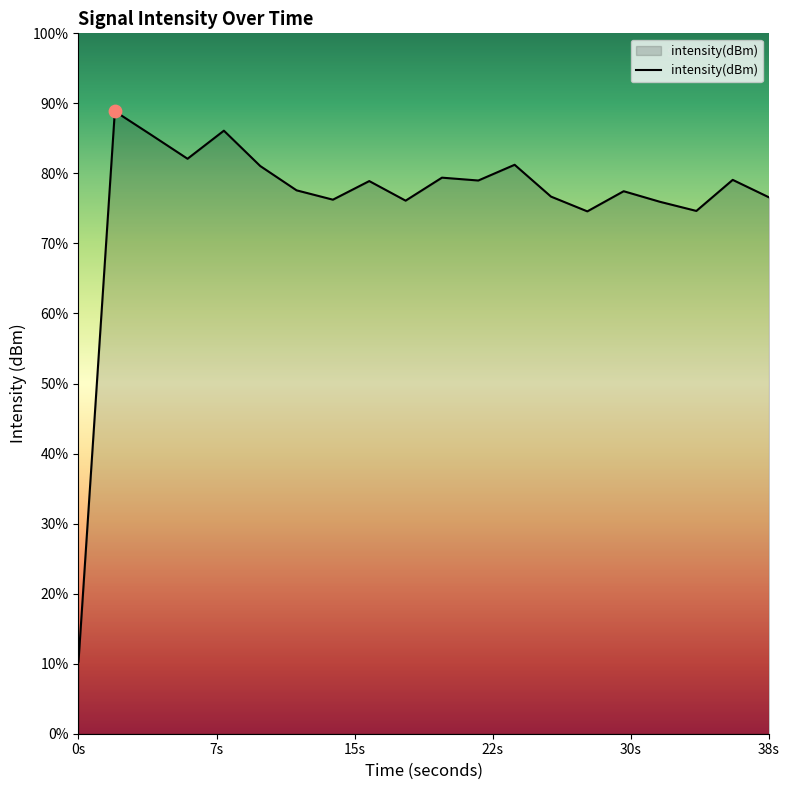

Which has a higher value, 6 or 34?

6